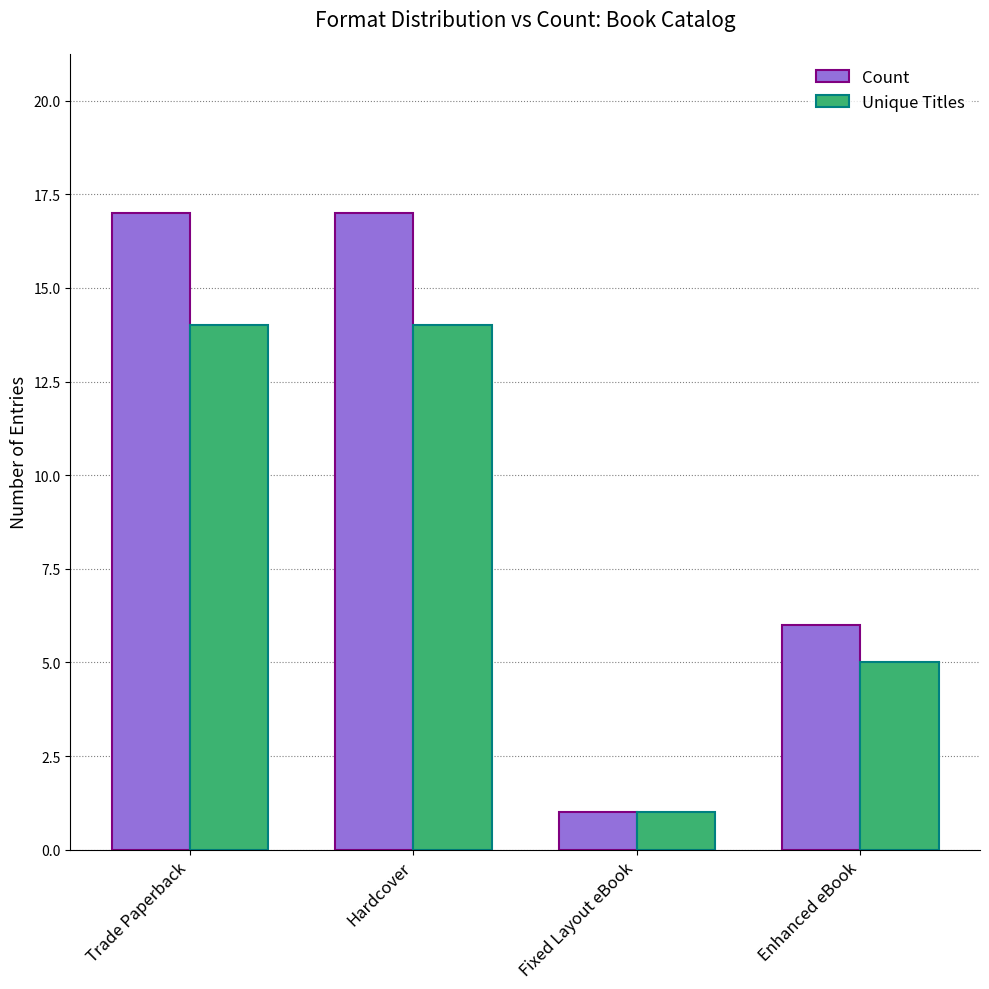

What is the minimum value shown in the chart?

1